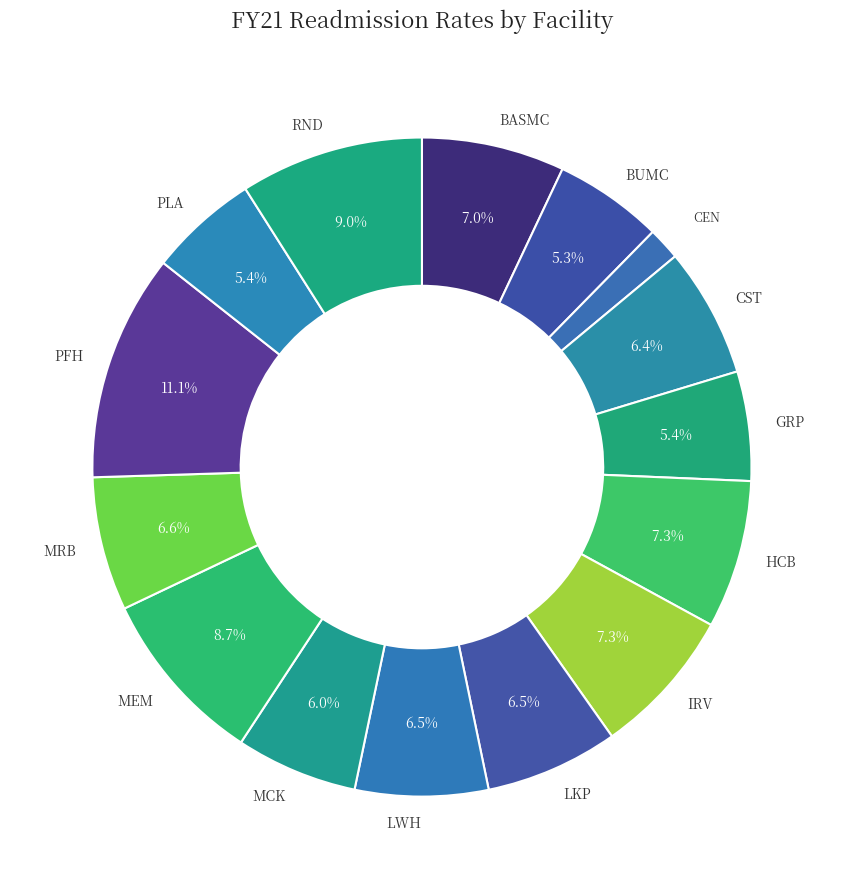

What is the largest slice in the pie chart?

PFH